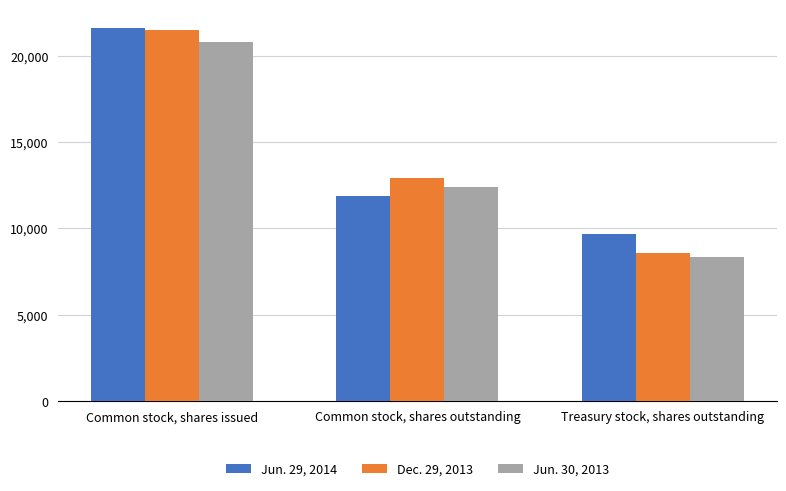

At which category is the sum across all series the highest?

Common stock, shares issued